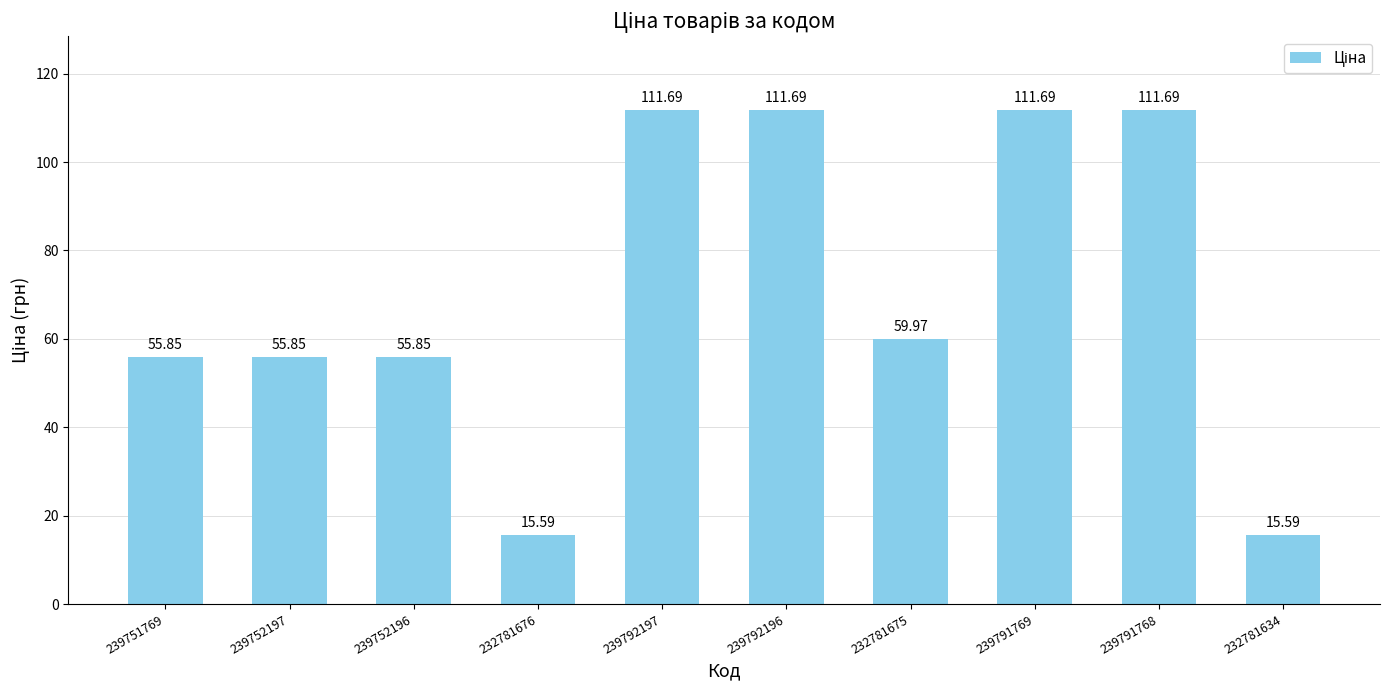

The chart shows a value of 158.1 at 239791769. True or false?

False